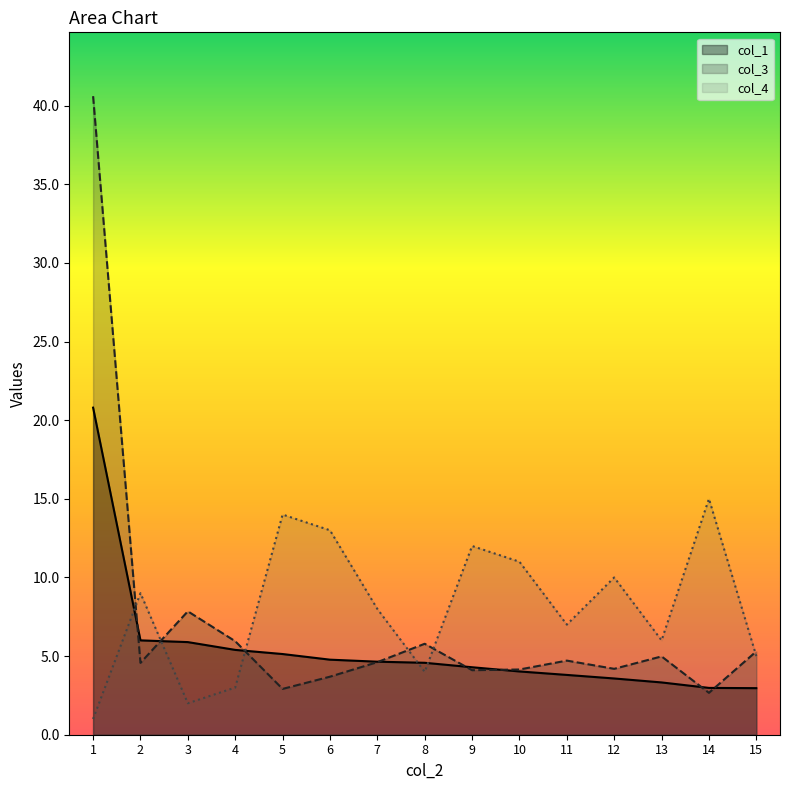

How many data points in col_4 are less than 8?

7